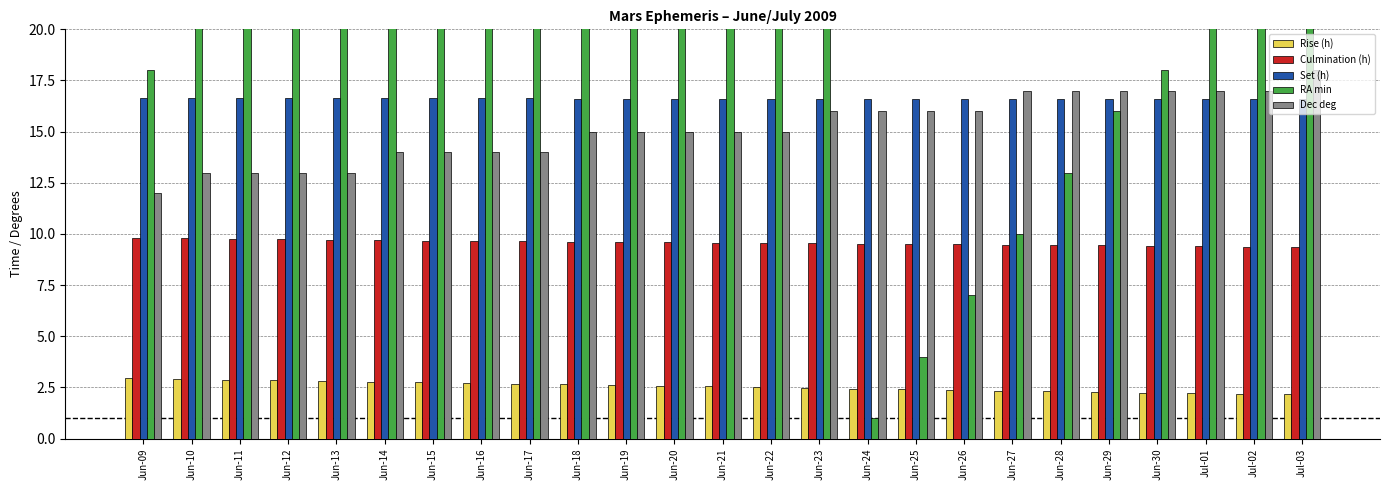

What position from the left is Jul-02?

24